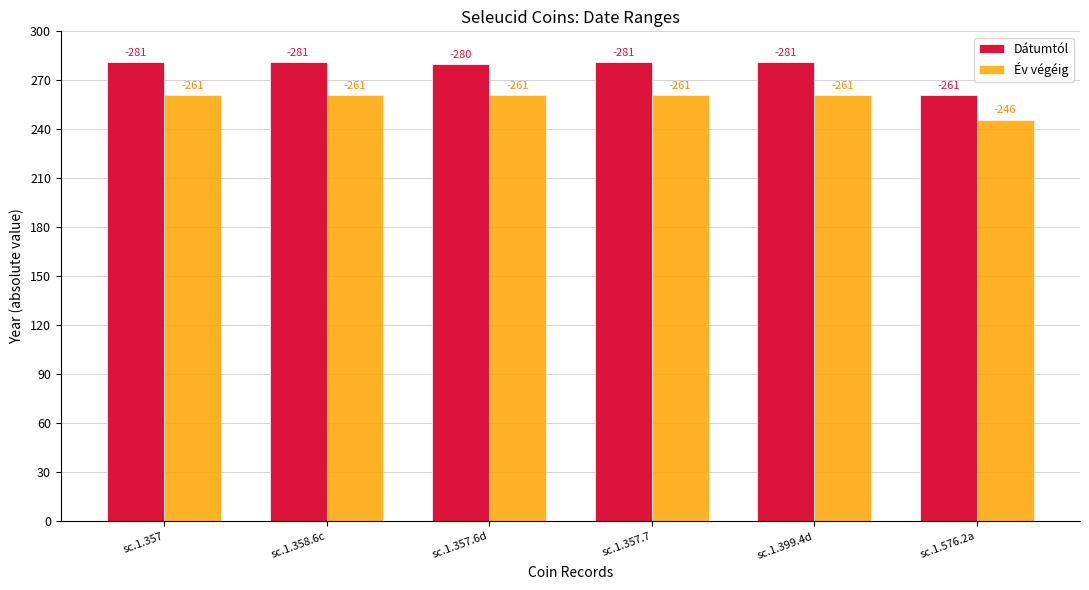

What are all the series names shown in the legend?

Dátumtól, Év végéig